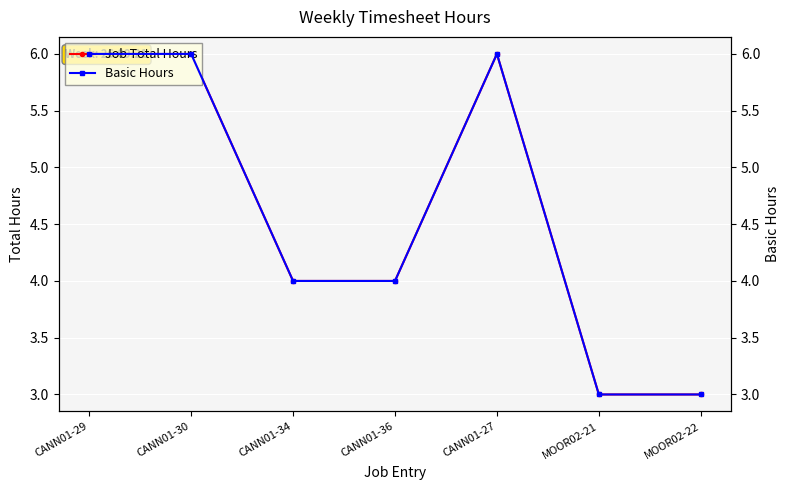

Is it true that Job Total Hours equals 2 at CANN01-30?

False